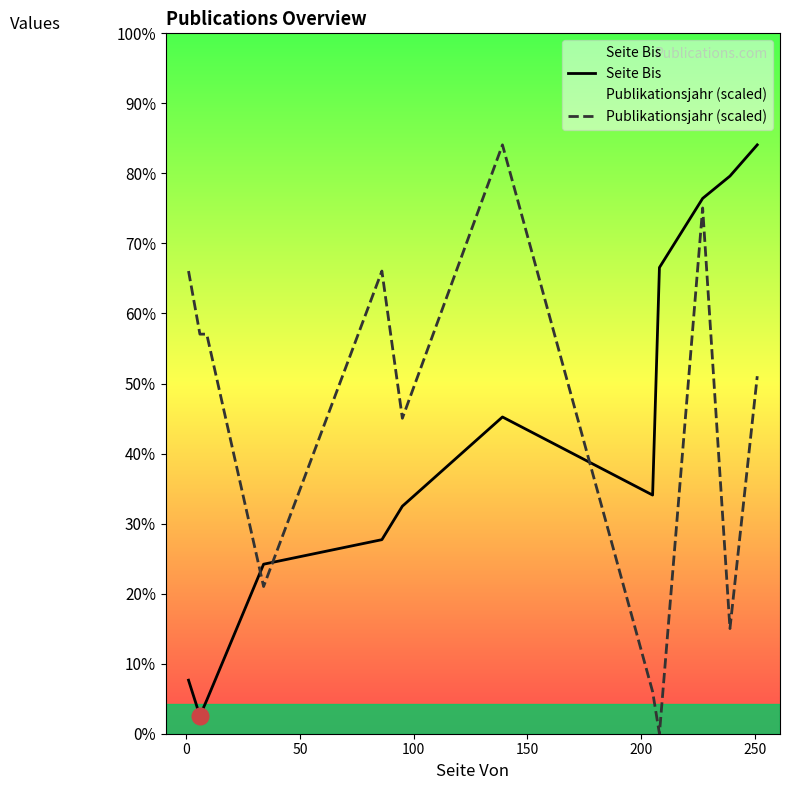

What are all the series names shown in the legend?

Seite Bis, Publikationsjahr (scaled)